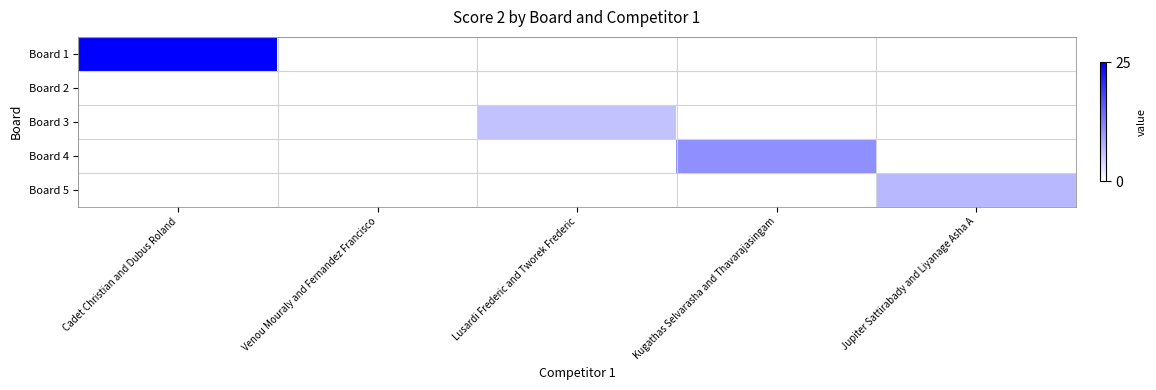

Which series changed the most between Kugathas Selvarasha and Thavarajasingam and Jupiter Sattirabady and Liyanage Asha A?

Board 4